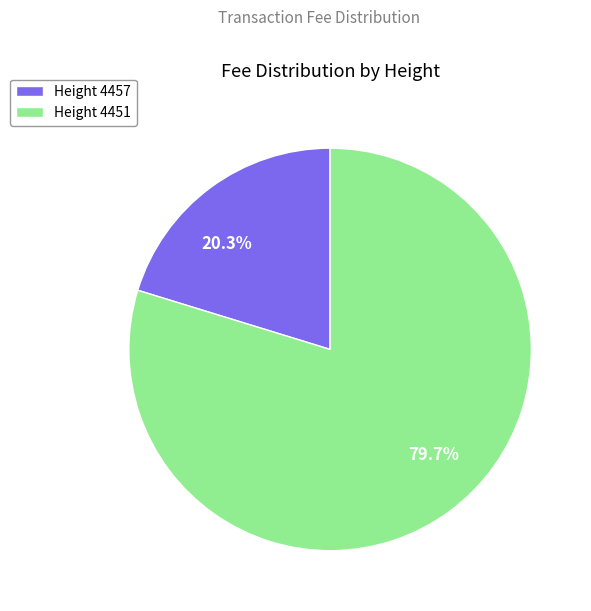

Is there any slice that represents more than half of the pie?

Yes